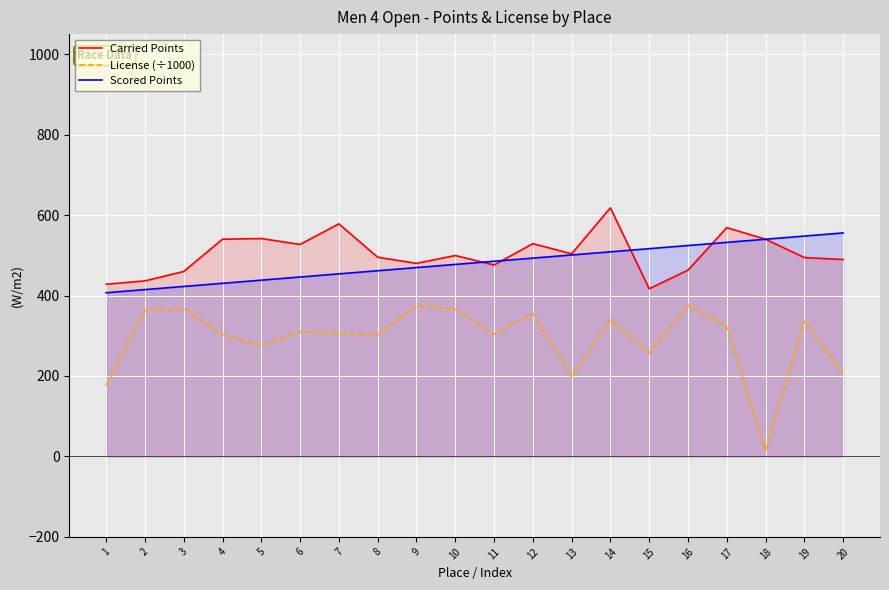

Reading left to right, transcribe all the data shown in this chart.

Carried Points: 428.0	436.5	459.8	540.0	541.8	527.0	578.2	495.3	480.0	499.5	475.9	528.9	503.8	618.0	416.9	463.2	568.7	540.0	494.5	489.6
License (÷1000): 177.2	362.4	368.2	303.4	275.4	310.3	305.9	302.7	374.4	366.2	304.2	355.3	197.0	339.8	257.6	375.7	321.8	14.3	336.1	205.9
Scored Points: 406.9	414.8	422.6	430.4	438.2	446.1	453.9	461.7	469.6	477.4	485.2	493.0	500.9	508.7	516.5	524.3	532.2	540.0	547.8	555.7